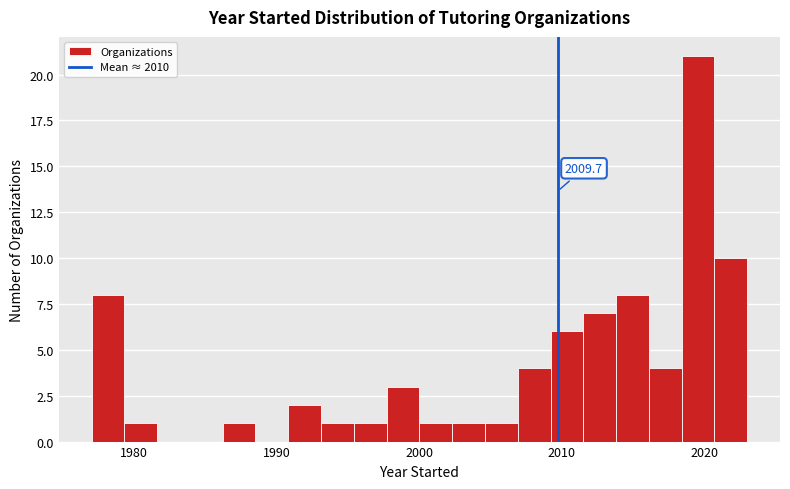

Read against the x-axis, roughly where is the centre of the tallest bar?

2020